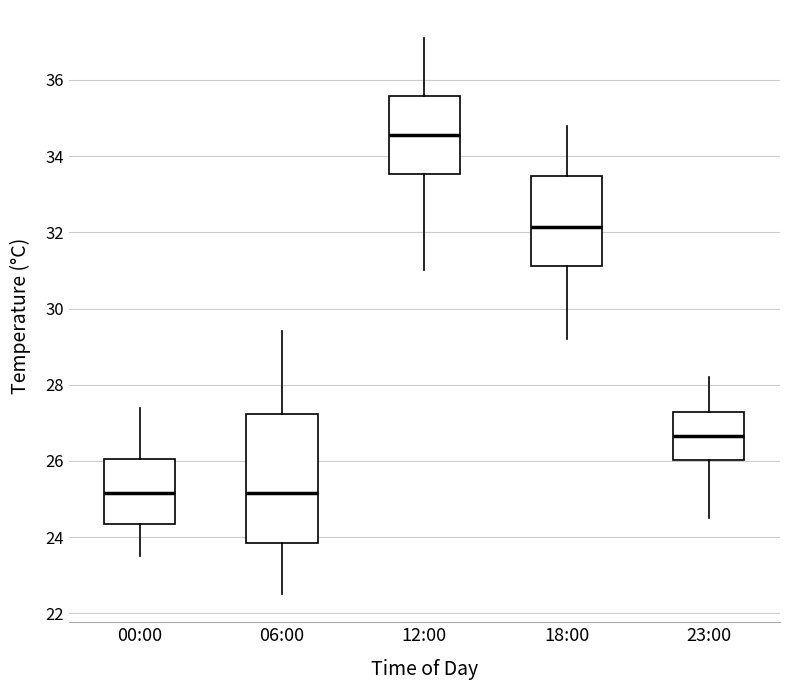

Reading left to right, transcribe this box plot: for each box, give where its median line is, the range the box spans, and where its two whiskers end, as read against the y-axis. The values are not printed on the chart, so give them approximately, as read against the axis.

00:00: median 25.2, box 24.4 to 26.0, whiskers 23.6 to 27.4
06:00: median 25.2, box 23.8 to 27.2, whiskers 22.6 to 29.4
12:00: median 34.6, box 33.6 to 35.6, whiskers 31.0 to 37.2
18:00: median 32.2, box 31.2 to 33.4, whiskers 29.2 to 34.8
23:00: median 26.6, box 26.0 to 27.2, whiskers 24.6 to 28.2